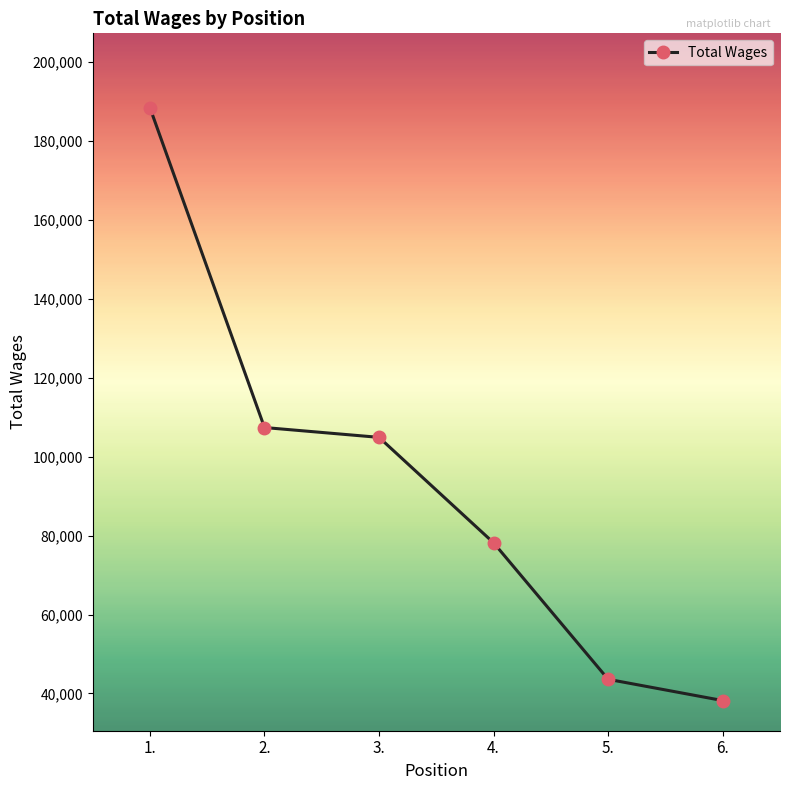

Reading left to right, what are all the values shown in this chart?

1.=188444	2.=107399	3.=104905	4.=78183	5.=43594	6.=38209